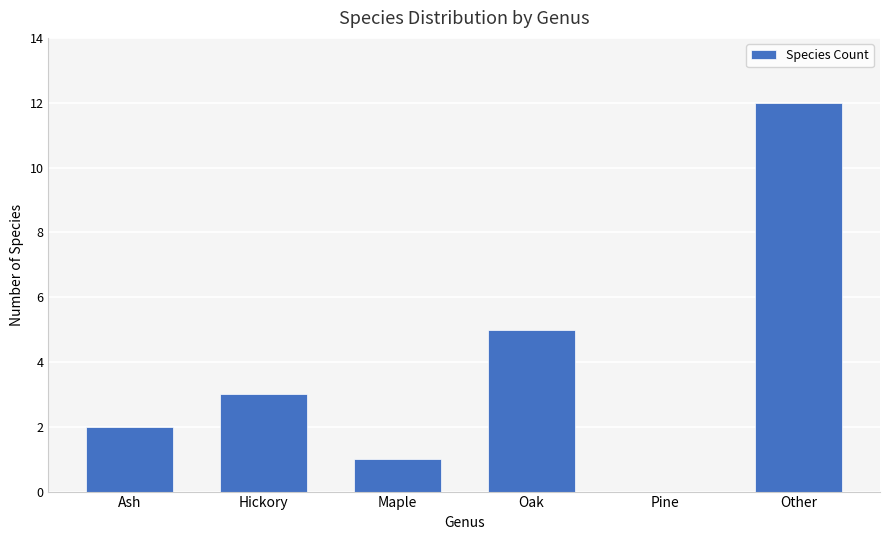

True or false: the data shows 0 at Pine.

True